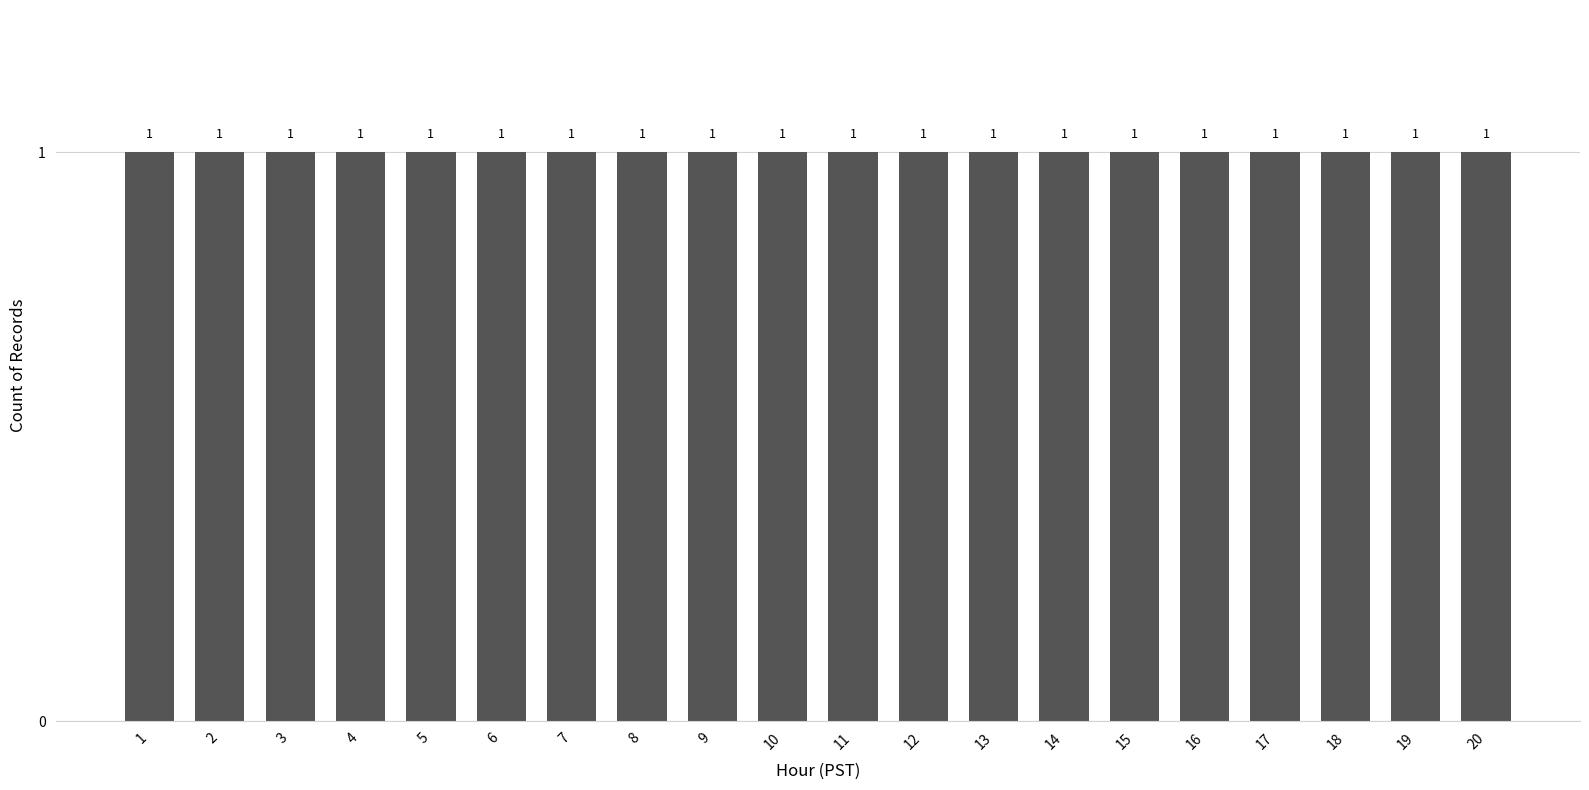

Reading left to right, transcribe all the data shown in this chart.

1	2	3	4	5	6	7	8	9	10	11	12	13	14	15	16	17	18	19	20